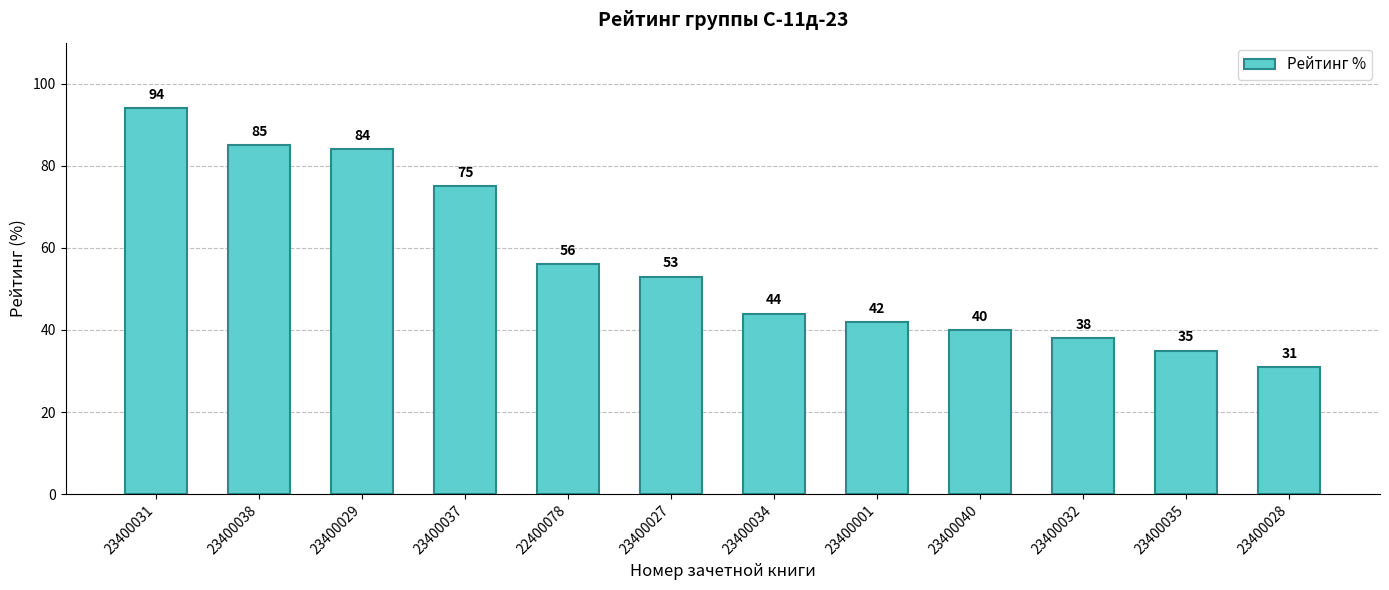

What is the maximum value shown in the chart?

94